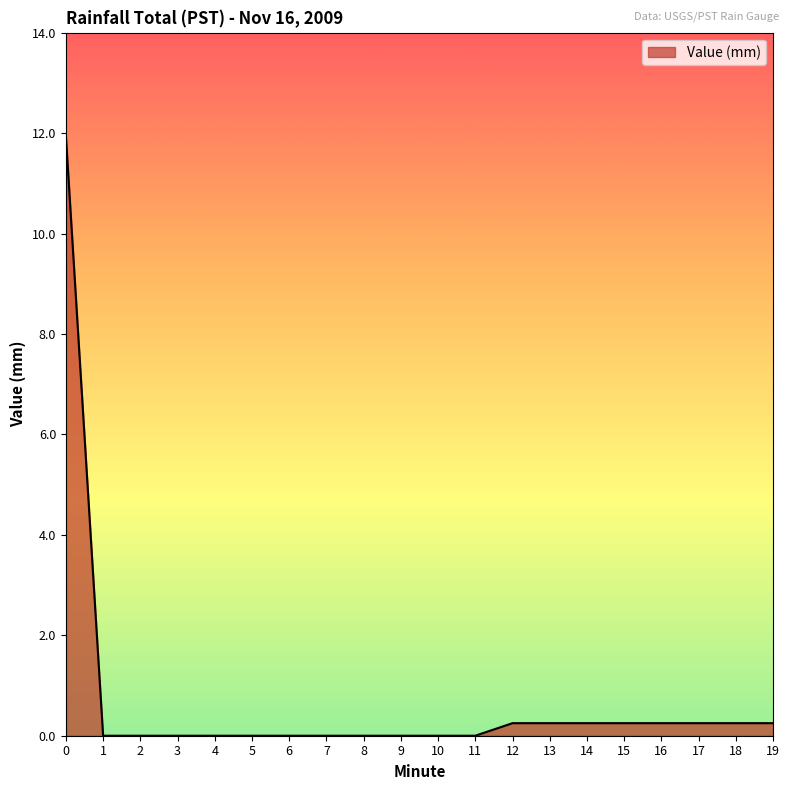

Is it true that the value at 8 is -4.2?

False